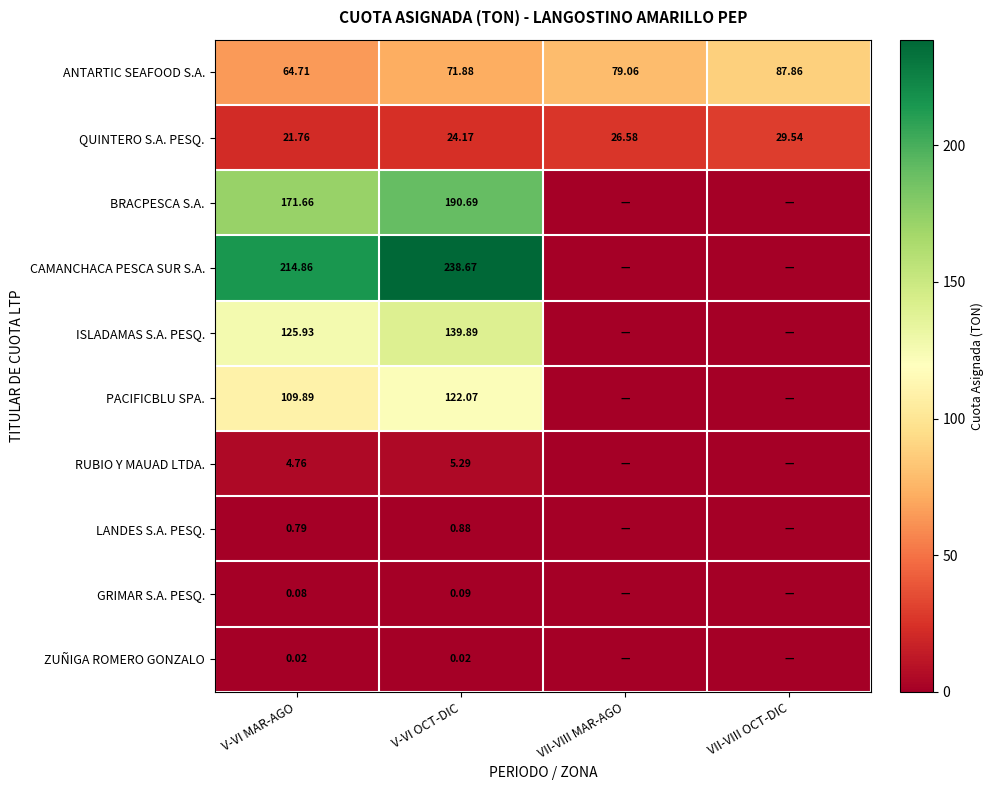

Between V-VI MAR-AGO and V-VI OCT-DIC, which series saw the biggest shift?

CAMANCHACA PESCA SUR S.A.